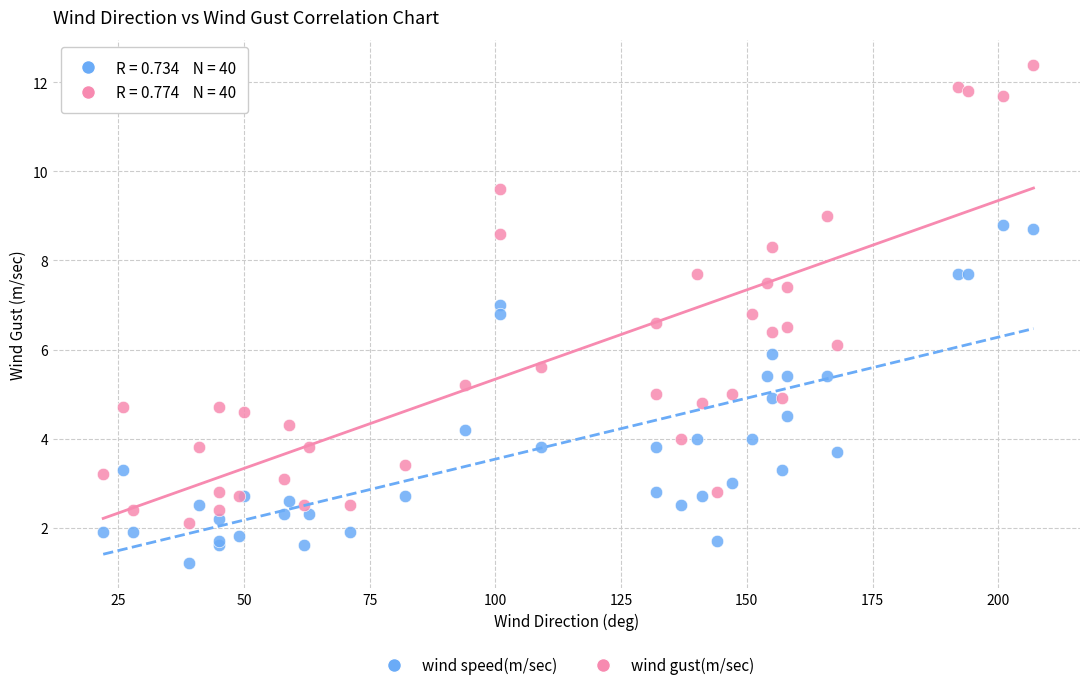

Which series contains the lowest Y value?

wind speed(m/sec)